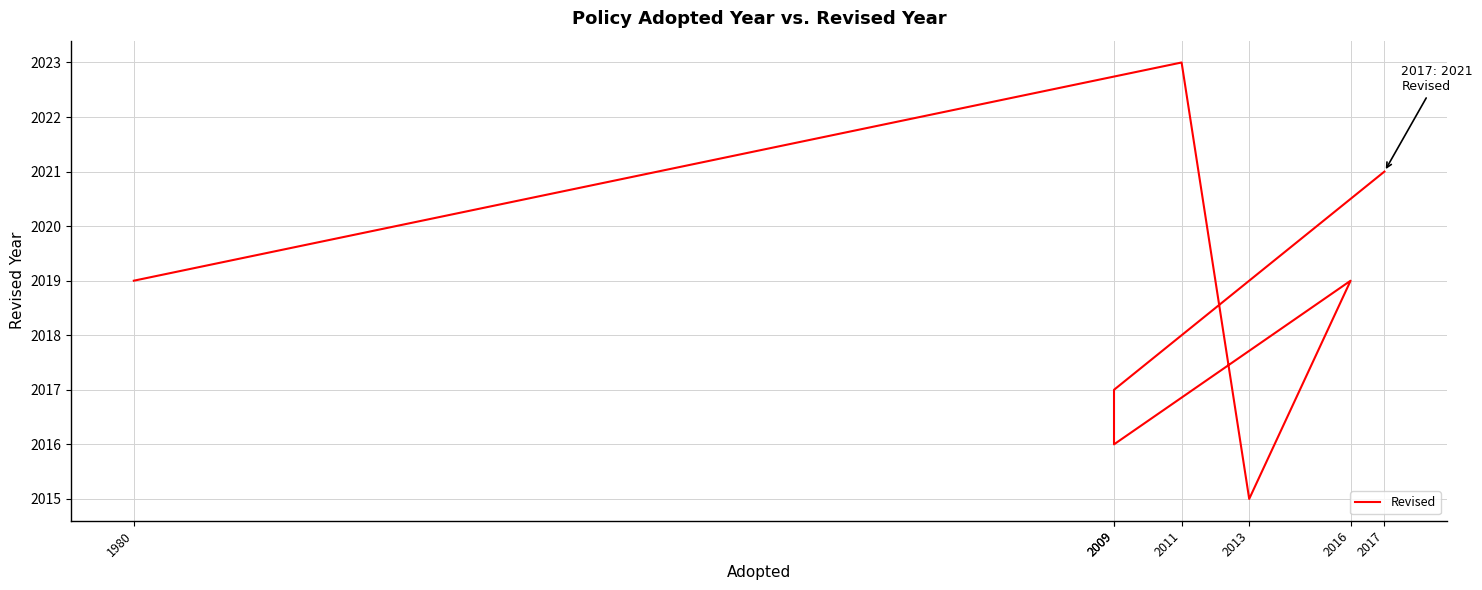

What is the approximate value at 2013?

2015